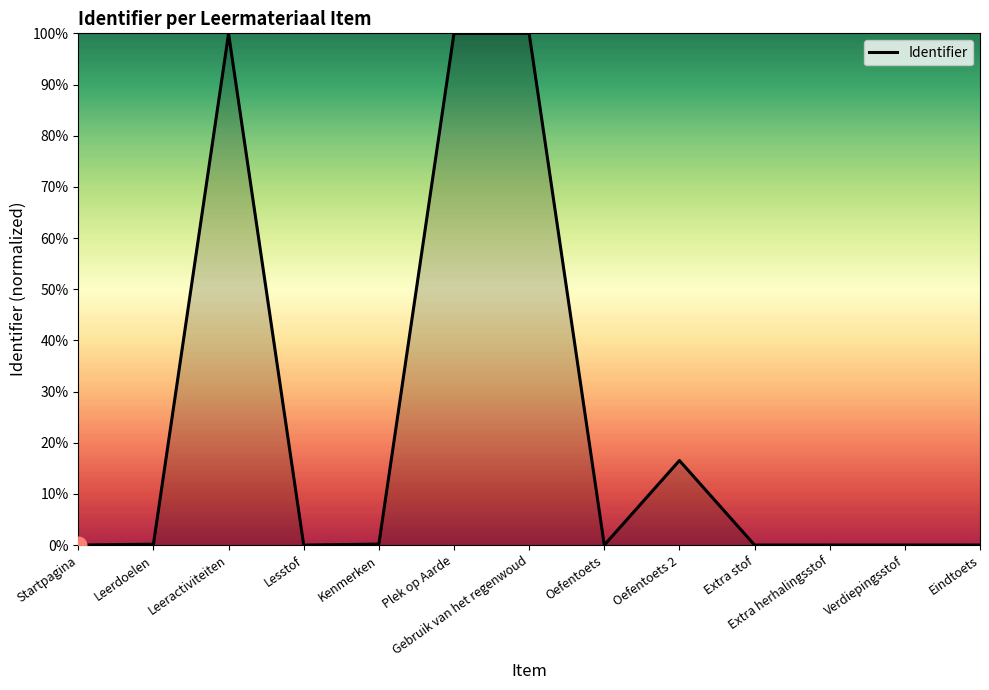

What is the average value?

24.4